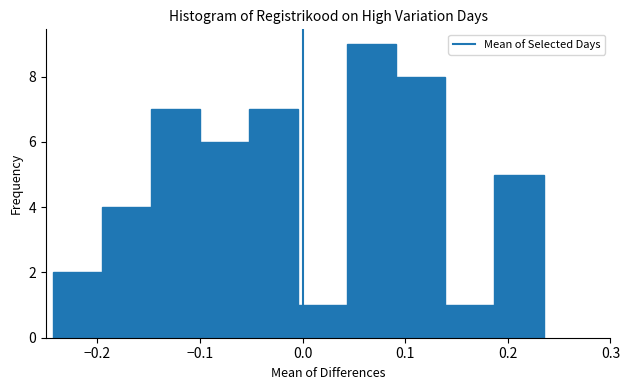

Reading left to right, list every bar in this chart as the range it spans on the x-axis followed by its height. Neither the bar edges nor the heights are printed on the chart, so give them approximately, as read against the axes.

-0.24 to -0.20: 2
-0.20 to -0.15: 4
-0.15 to -0.10: 7
-0.10 to -0.05: 6
-0.05 to 0.00: 7
0.00 to 0.04: 1
0.04 to 0.09: 9
0.09 to 0.14: 8
0.14 to 0.19: 1
0.19 to 0.23: 5